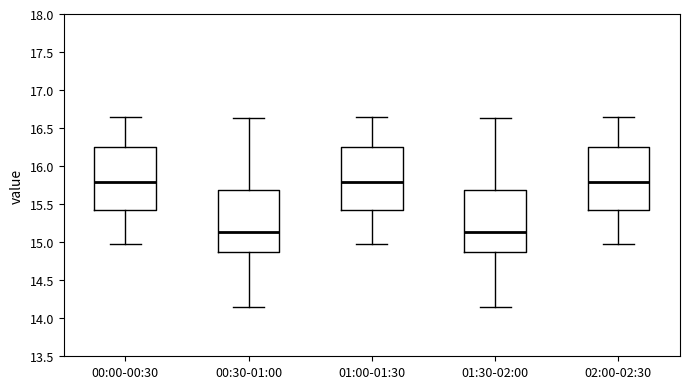

Where is the upper edge of the box for 02:00-02:30 on the y-axis? The values are not printed on the chart, so give them approximately, as read against the axis.

16.25